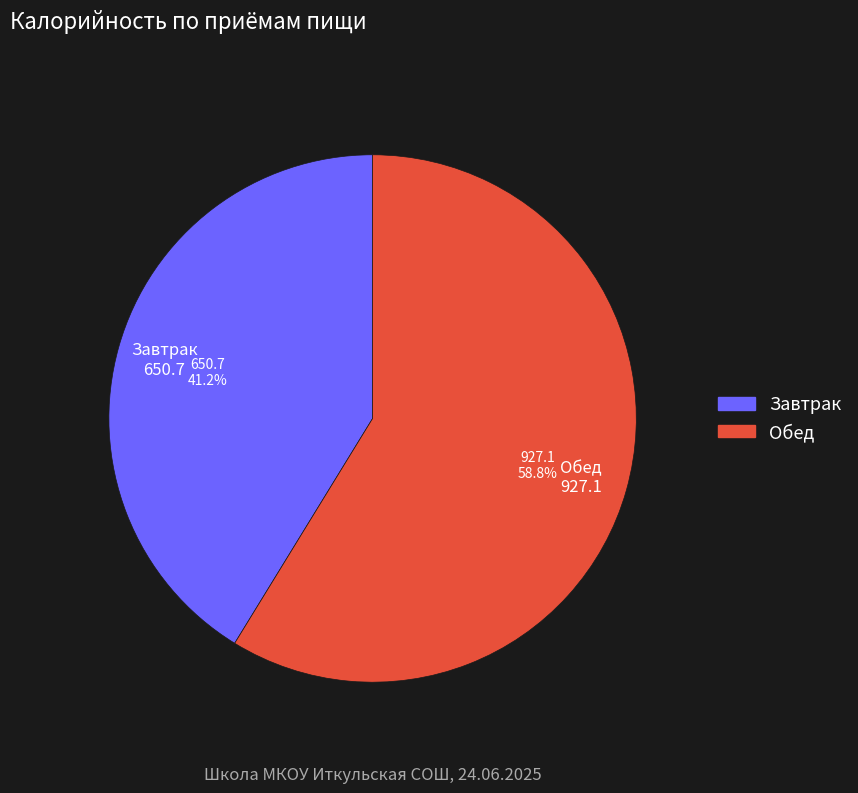

How many segments does this pie chart have?

2